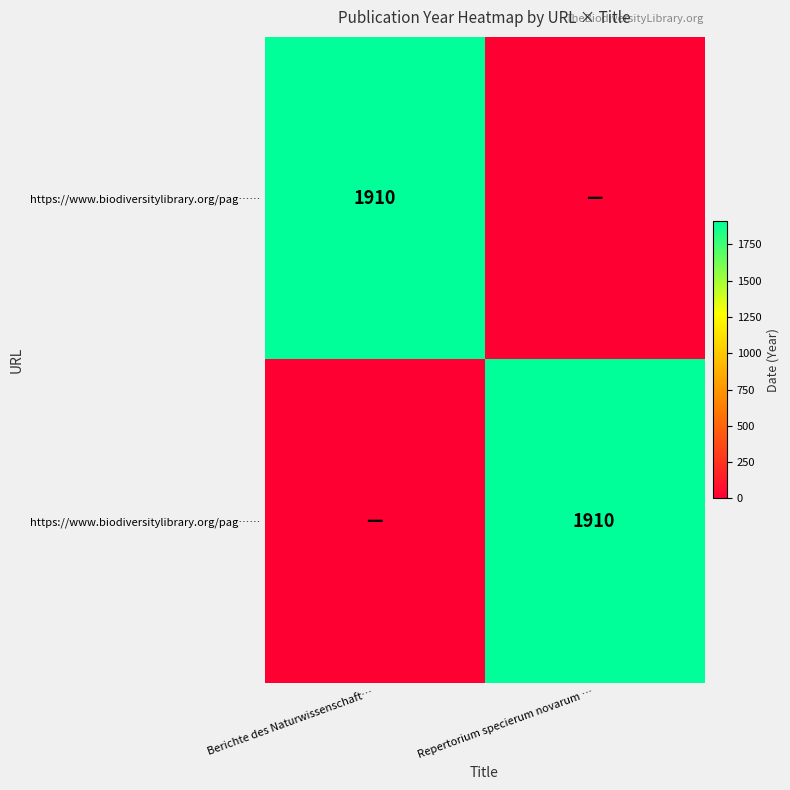

Which has a higher value, Repertorium specierum novarum … or Berichte des Naturwissenschaft…?

Berichte des Naturwissenschaft…